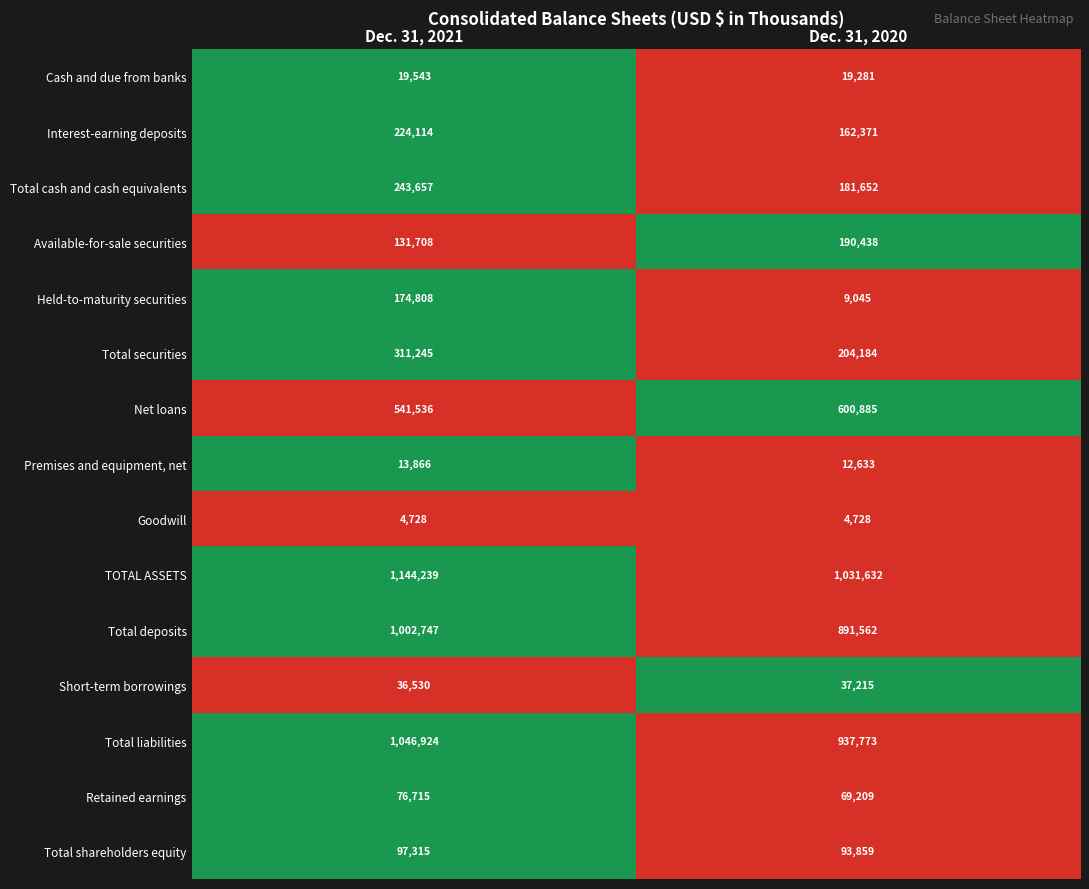

Rank the series at Dec. 31, 2021 from highest to lowest value.

TOTAL ASSETS, Total liabilities, Total deposits, Net loans, Total securities, Total cash and cash equivalents, Interest-earning deposits, Held-to-maturity securities, Available-for-sale securities, Total shareholders equity, Retained earnings, Short-term borrowings, Cash and due from banks, Premises and equipment, net, Goodwill